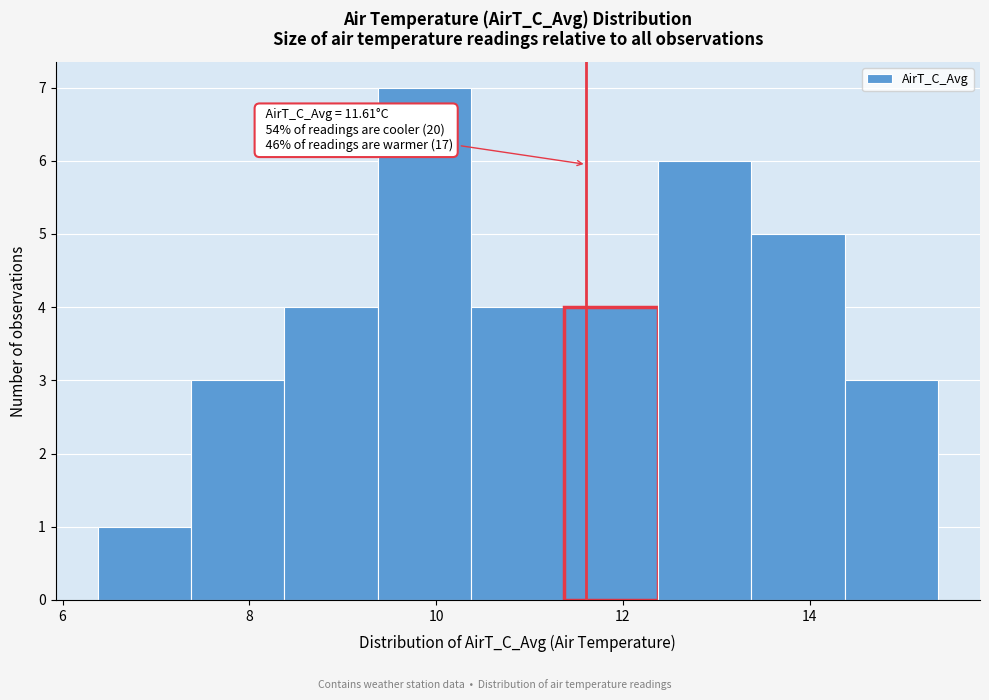

Over which range of the x-axis is the bar tallest?

9.4 to 10.4